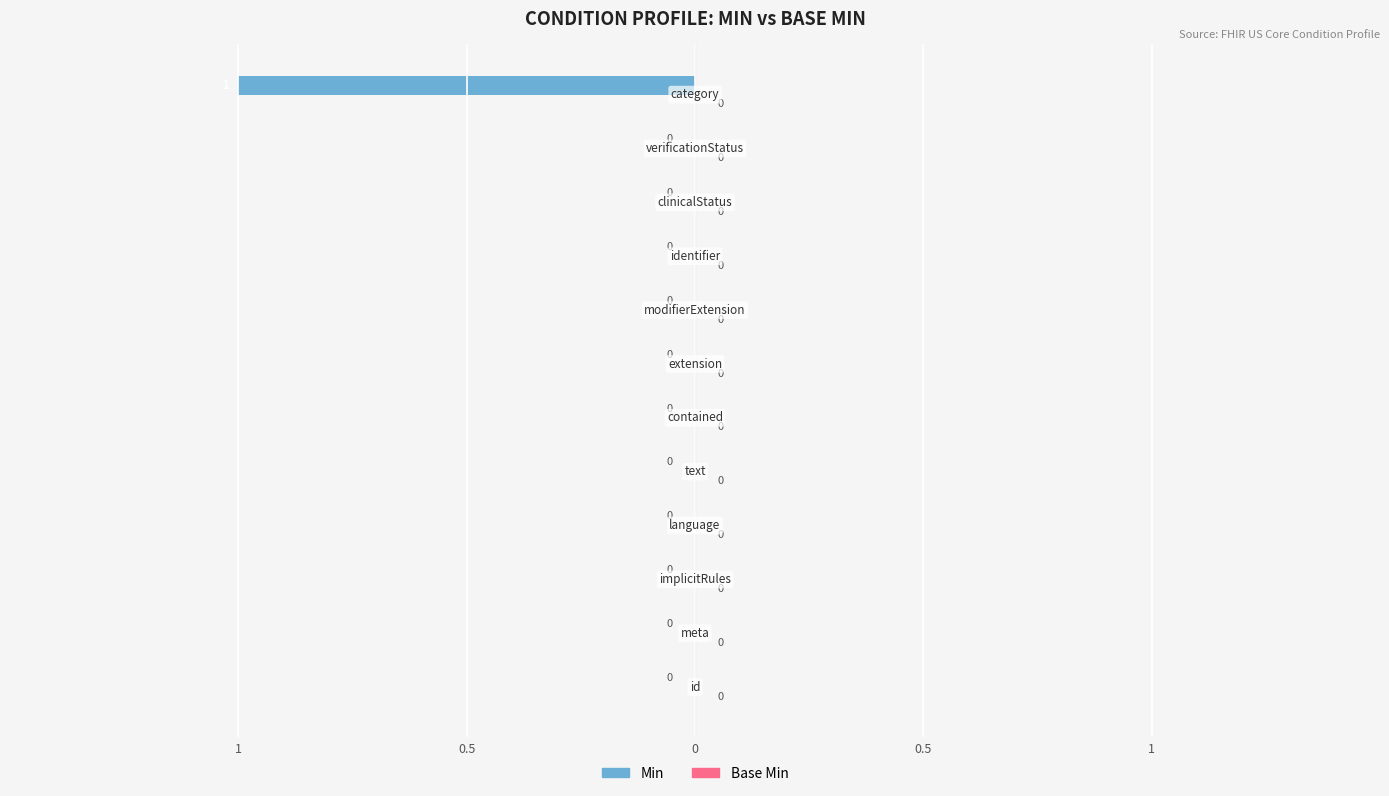

Are the bars horizontal?

Yes